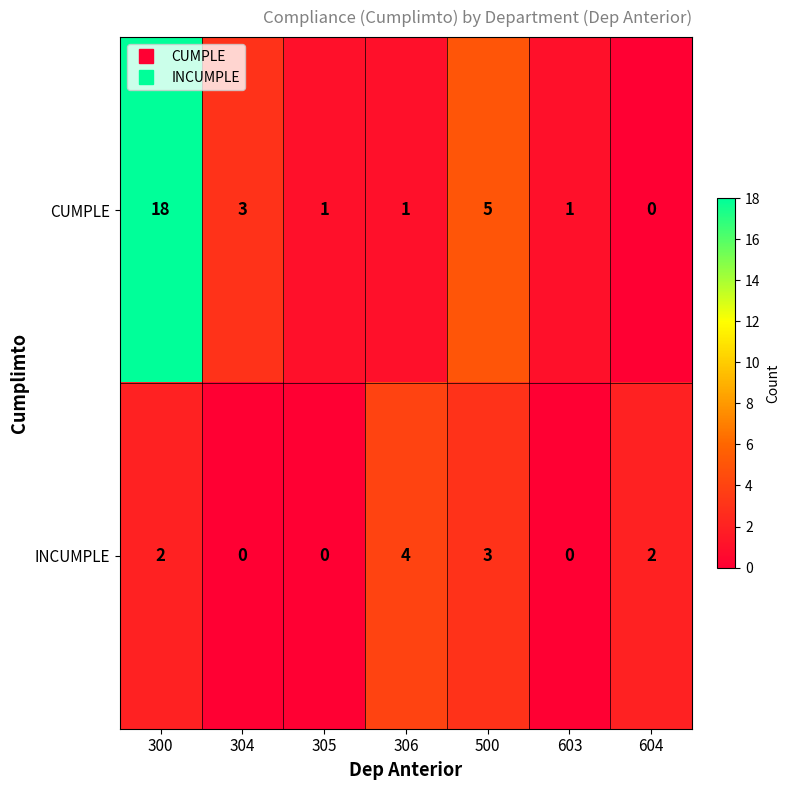

True or false: CUMPLE has a value of 5 at 500.

True